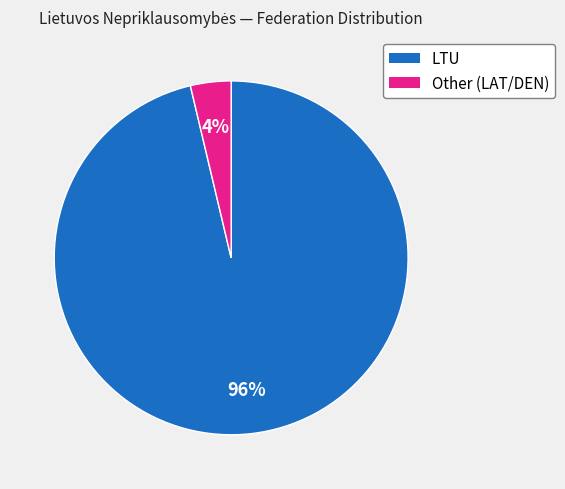

Do Other (LAT/DEN) and LTU together represent more than half of the pie?

Yes